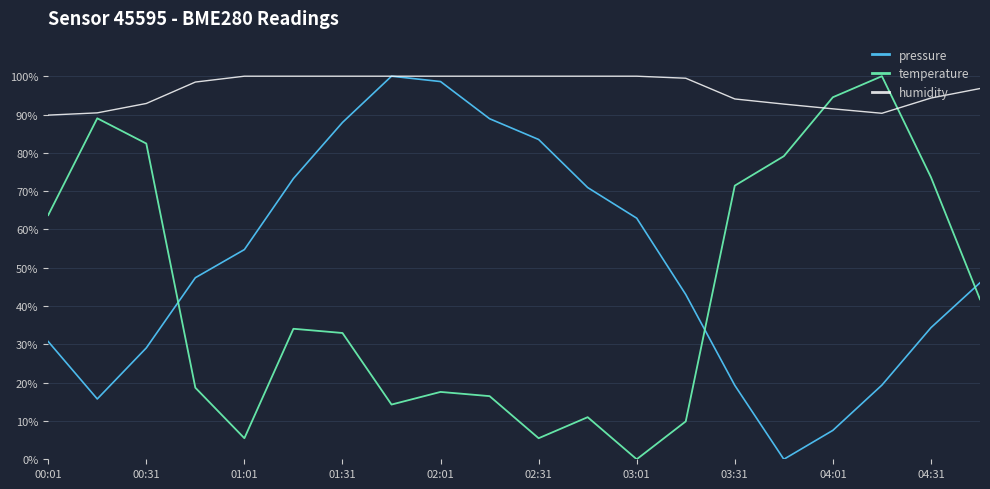

What are all the series names shown in the legend?

pressure, temperature, humidity